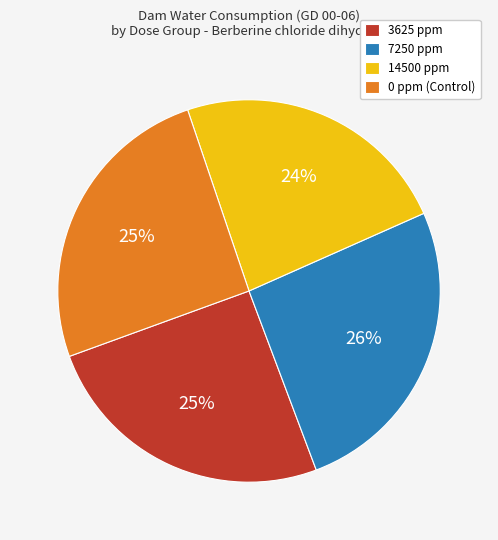

Do 3625 ppm and 14500 ppm together represent more than half of the pie?

No